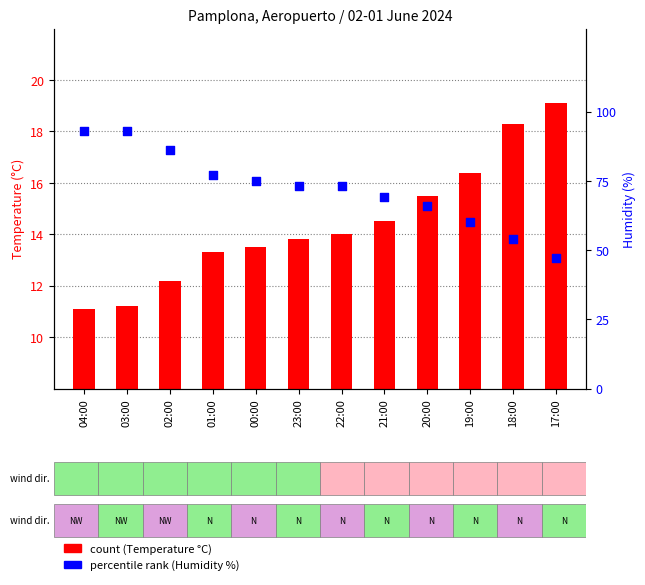

Which series reaches the minimum Y coordinate?

count (Temperature °C)